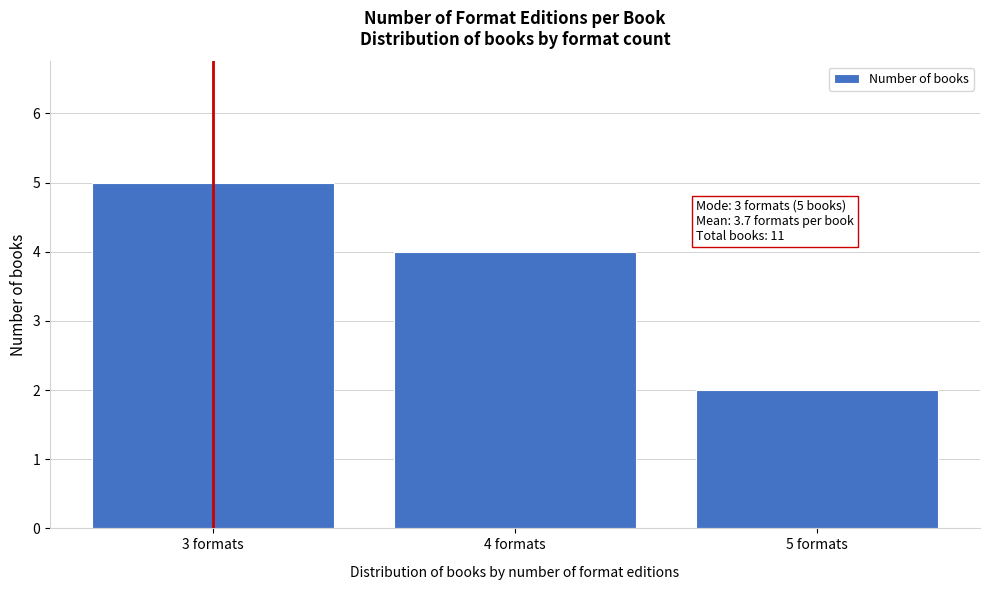

Reading left to right, what are all the values shown in this chart?

5	4	2